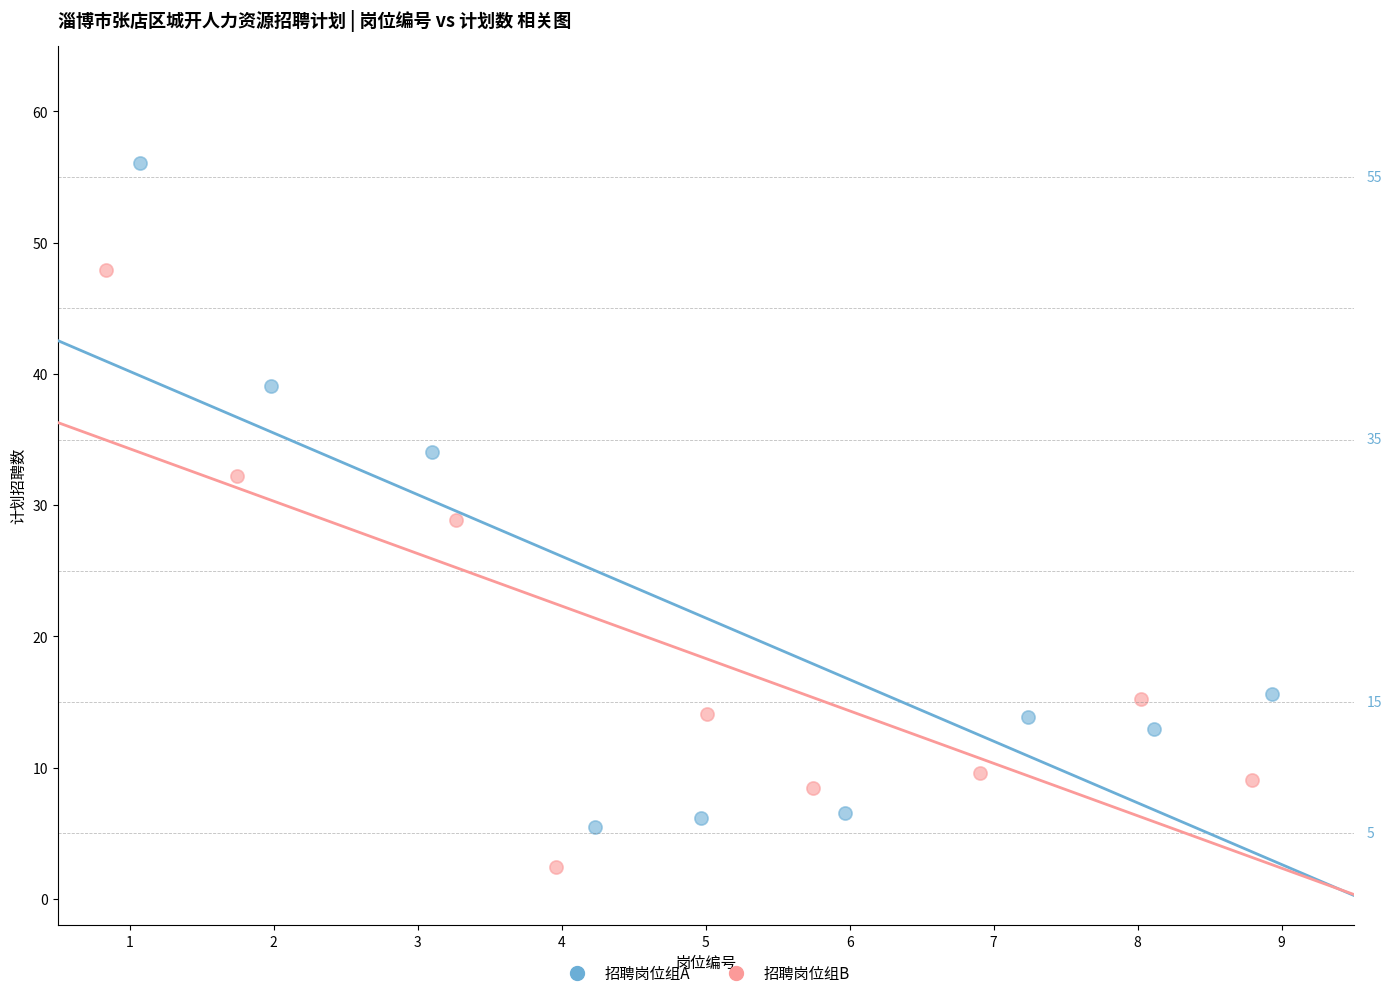

Which series reaches the minimum Y coordinate?

招聘岗位组B